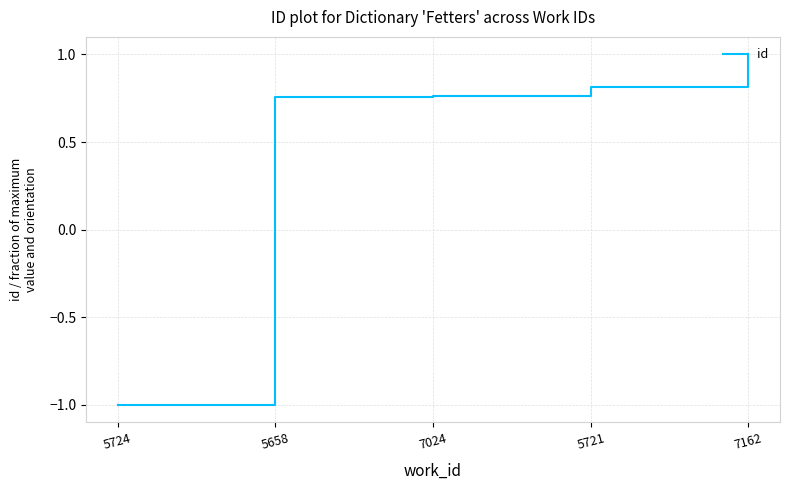

What is the sum of all values?

2.3